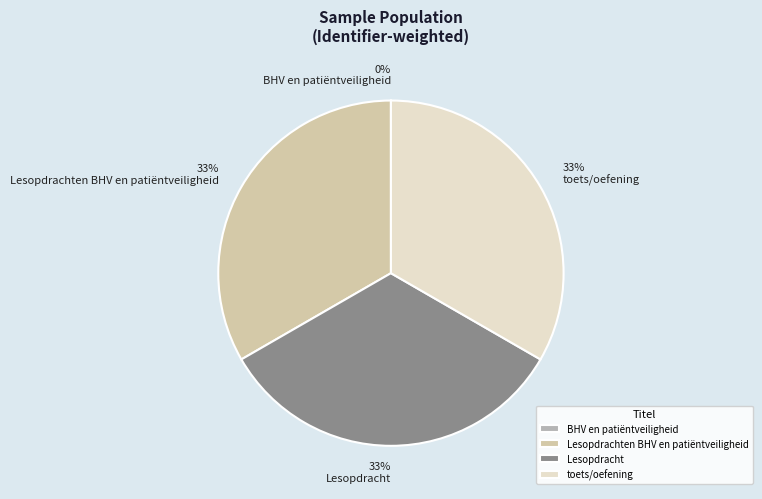

Is it true that Lesopdracht is 33% of the pie?

True